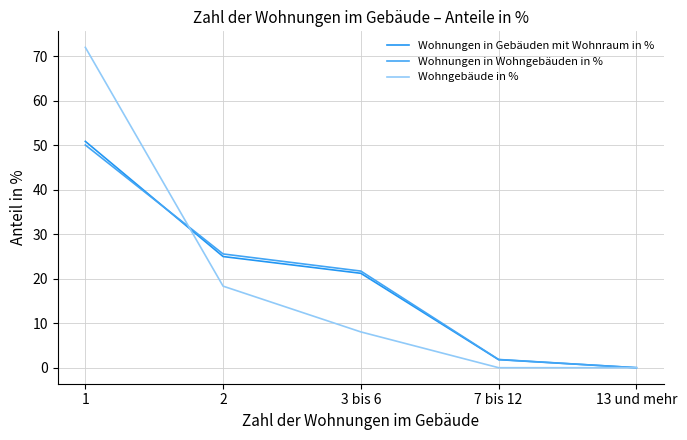

Which series ends up on top after the final intersection of Wohnungen in Wohngebäuden in % and Wohnungen in Gebäuden mit Wohnraum in %?

Wohnungen in Wohngebäuden in %